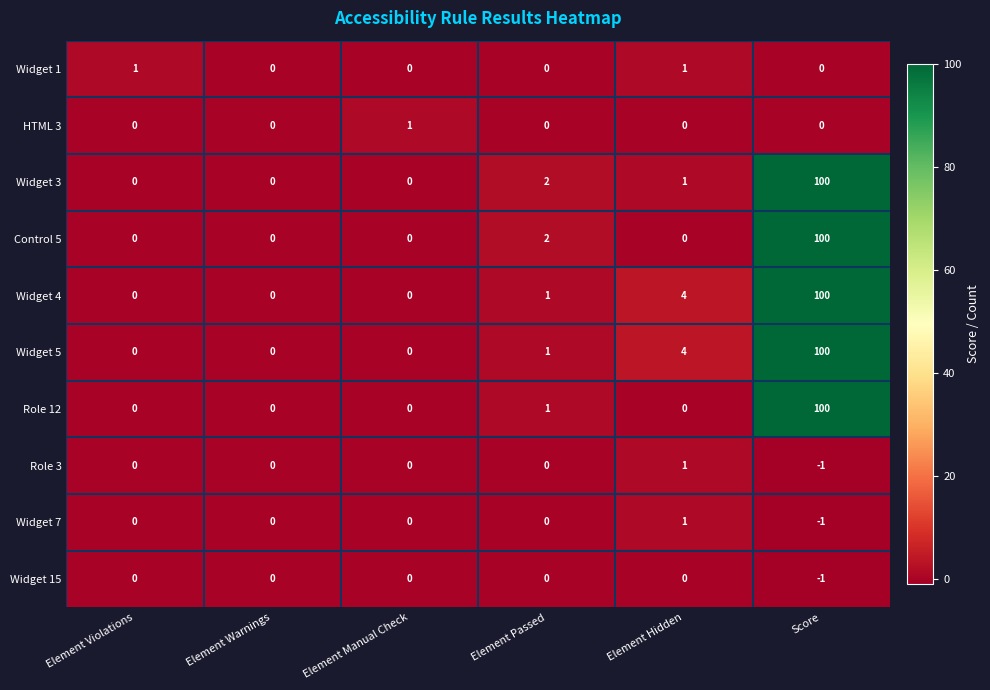

Is it true that Role 12 equals -65 at Element Hidden?

False